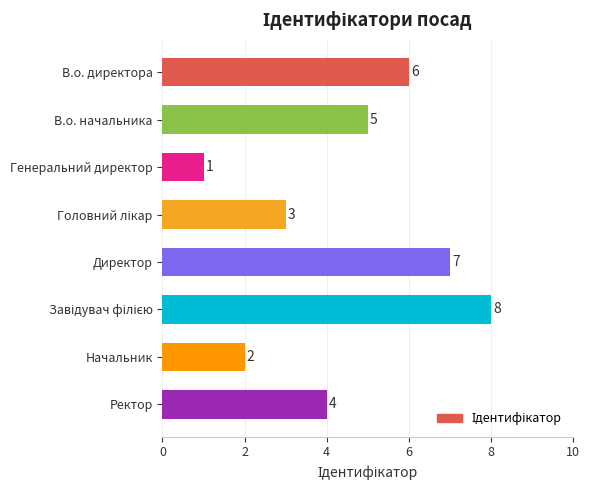

How many values are below 5?

4